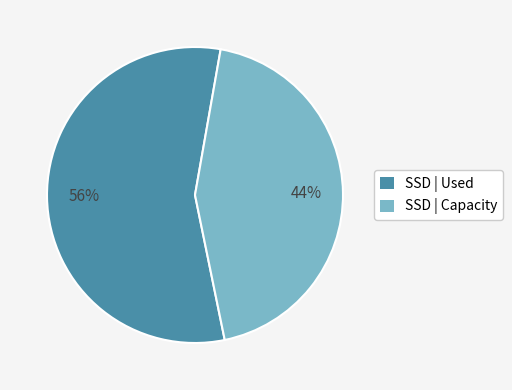

Does any single category account for the majority?

Yes